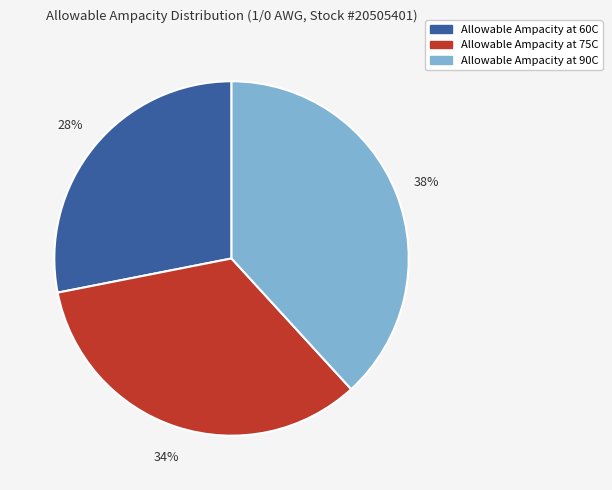

Does any single category account for the majority?

No